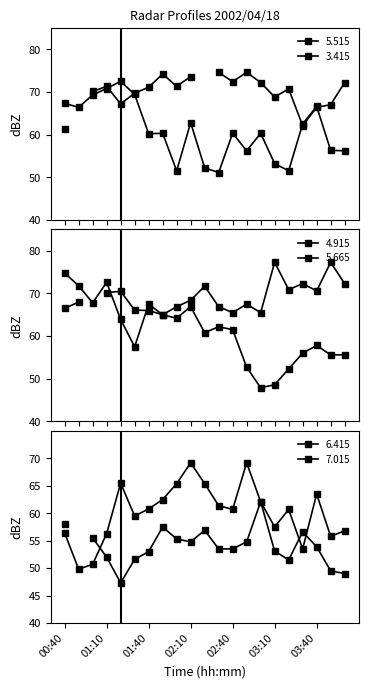

Is it true that   5.515 equals 60.3 at 02:40?

True